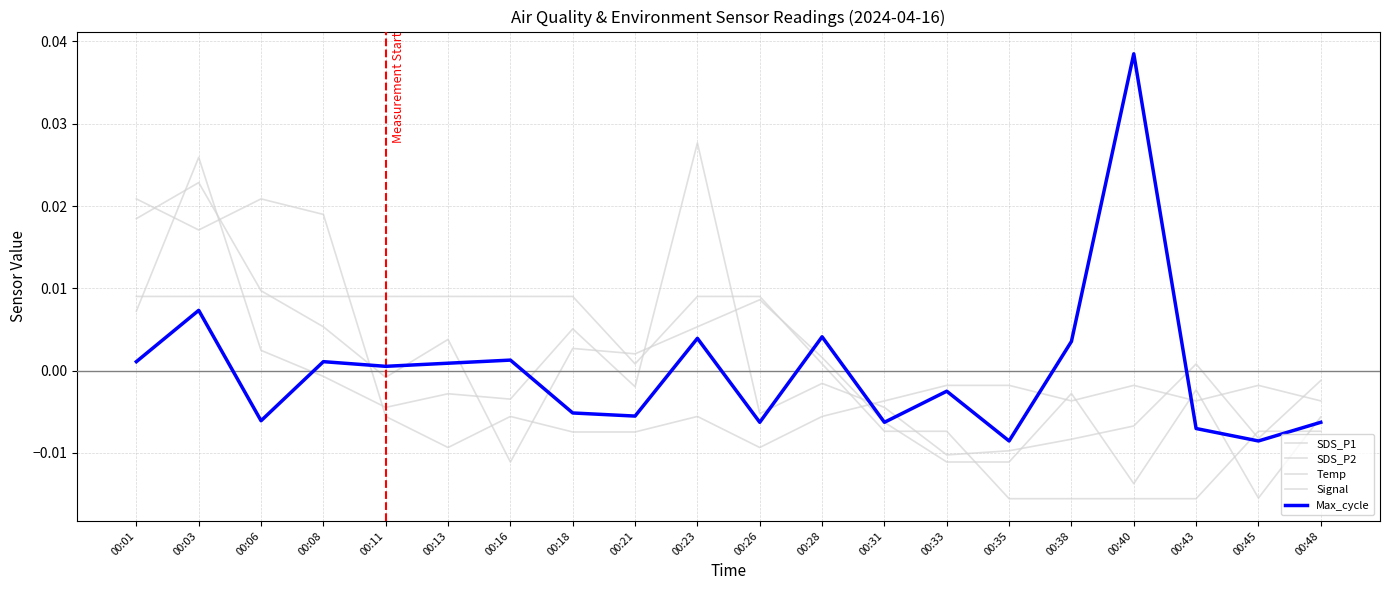

At which label does Temp reach its minimum?

00:35